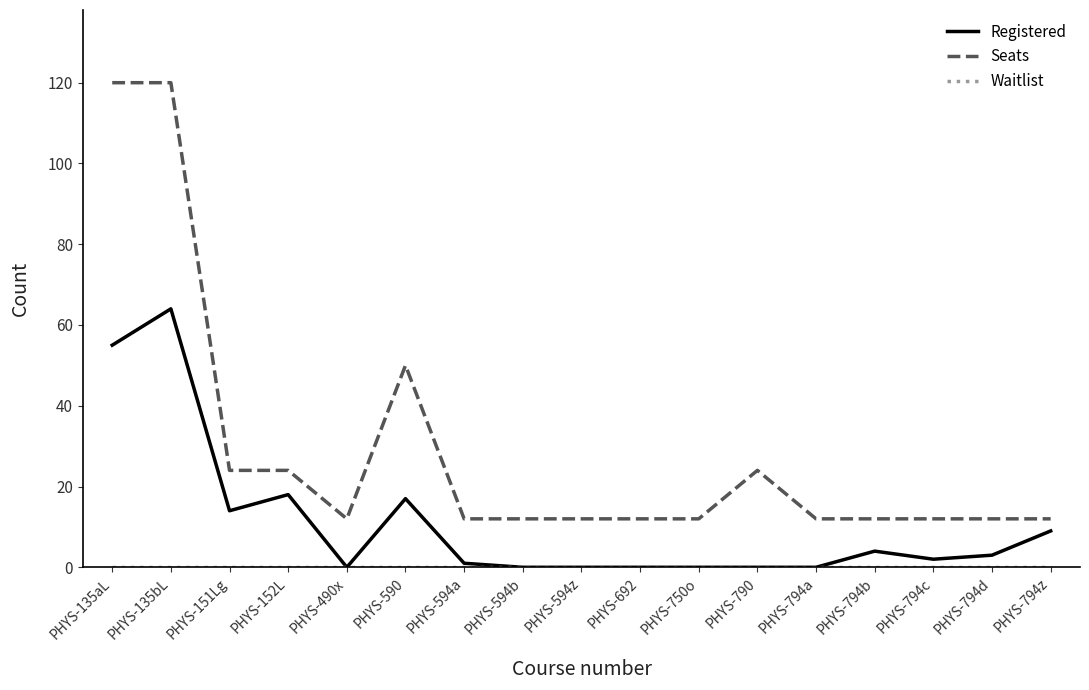

What is the minimum value for Seats?

12